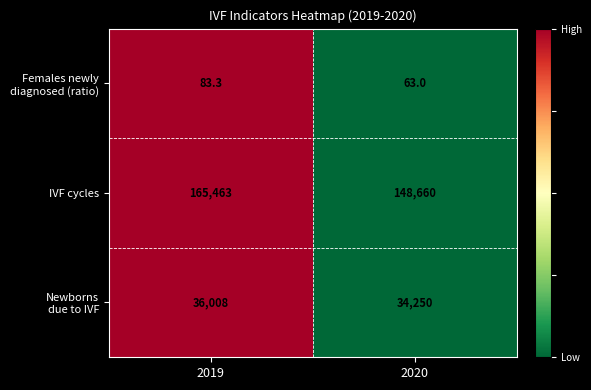

Which category has the highest value across all series?

2019